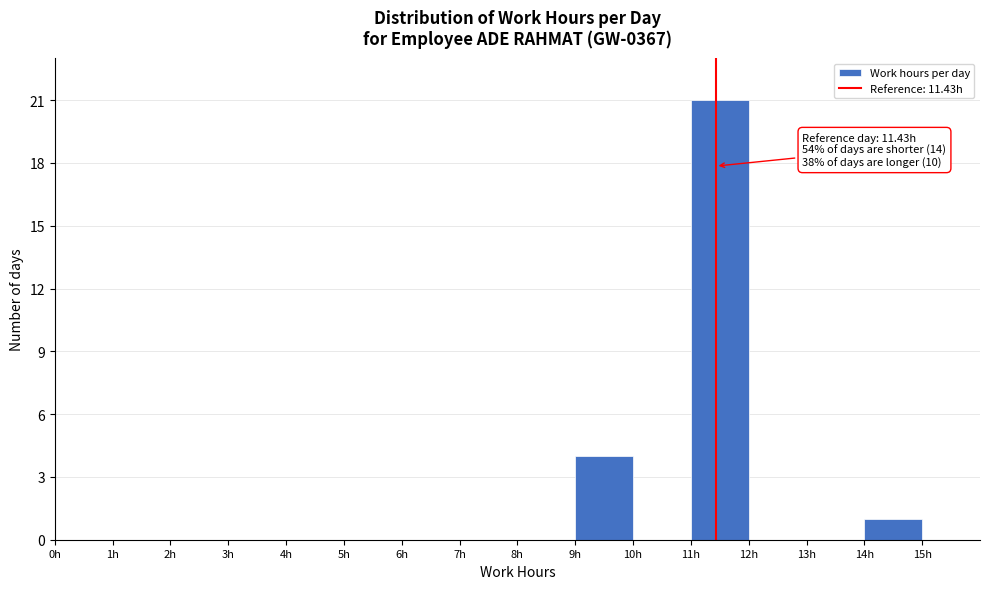

Over which range of the x-axis is the bar tallest?

11 to 12